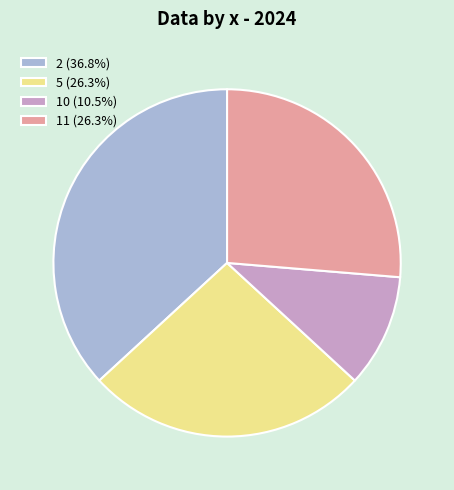

Approximately how many times larger is the value at 5 (26.3%) compared to 2 (36.8%)?

0.7